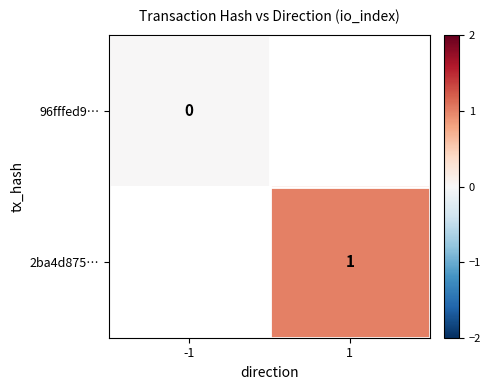

Is it true that 2ba4d875… equals 1 at 1?

True